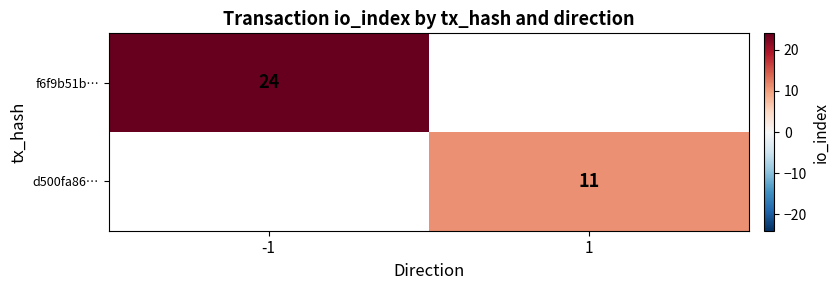

Is it true that d500fa86… equals 11 at 1?

True